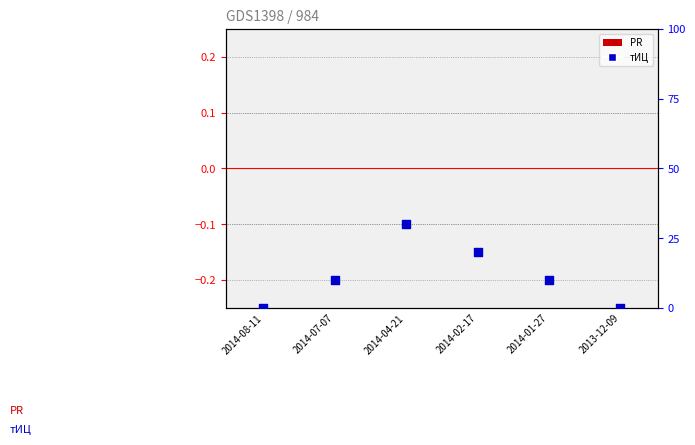

Which series reaches the minimum Y coordinate?

PR